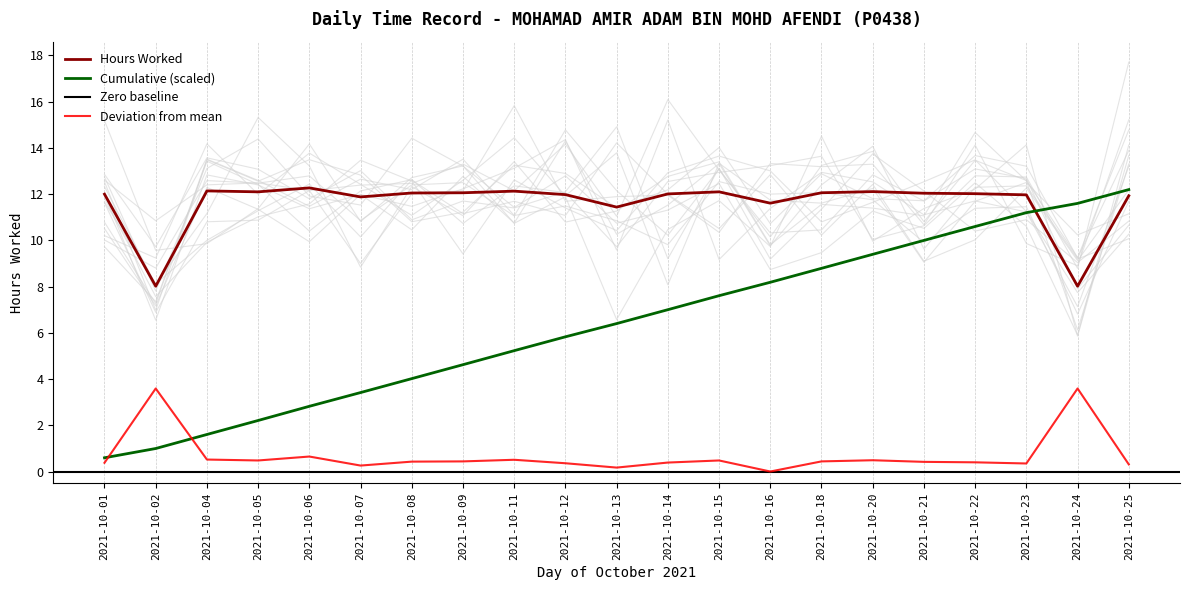

Reading left to right, transcribe all the data shown in this chart.

12.0	8.0	12.1	12.1	12.3	11.9	12.1	12.1	12.1	12.0	11.4	12.0	12.1	11.6	12.1	12.1	12.0	12.0	12.0	8.0	11.9